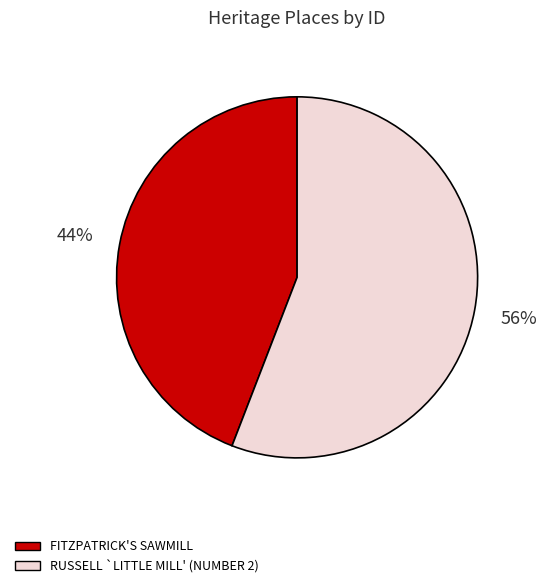

To the nearest percent, what portion does FITZPATRICK'S SAWMILL represent?

44%